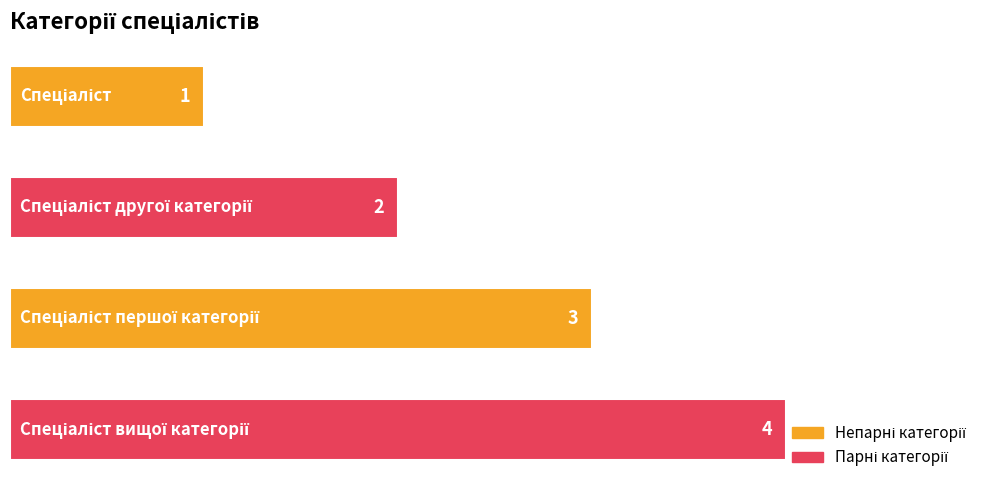

What is the value of the 3rd bar from the top?

3